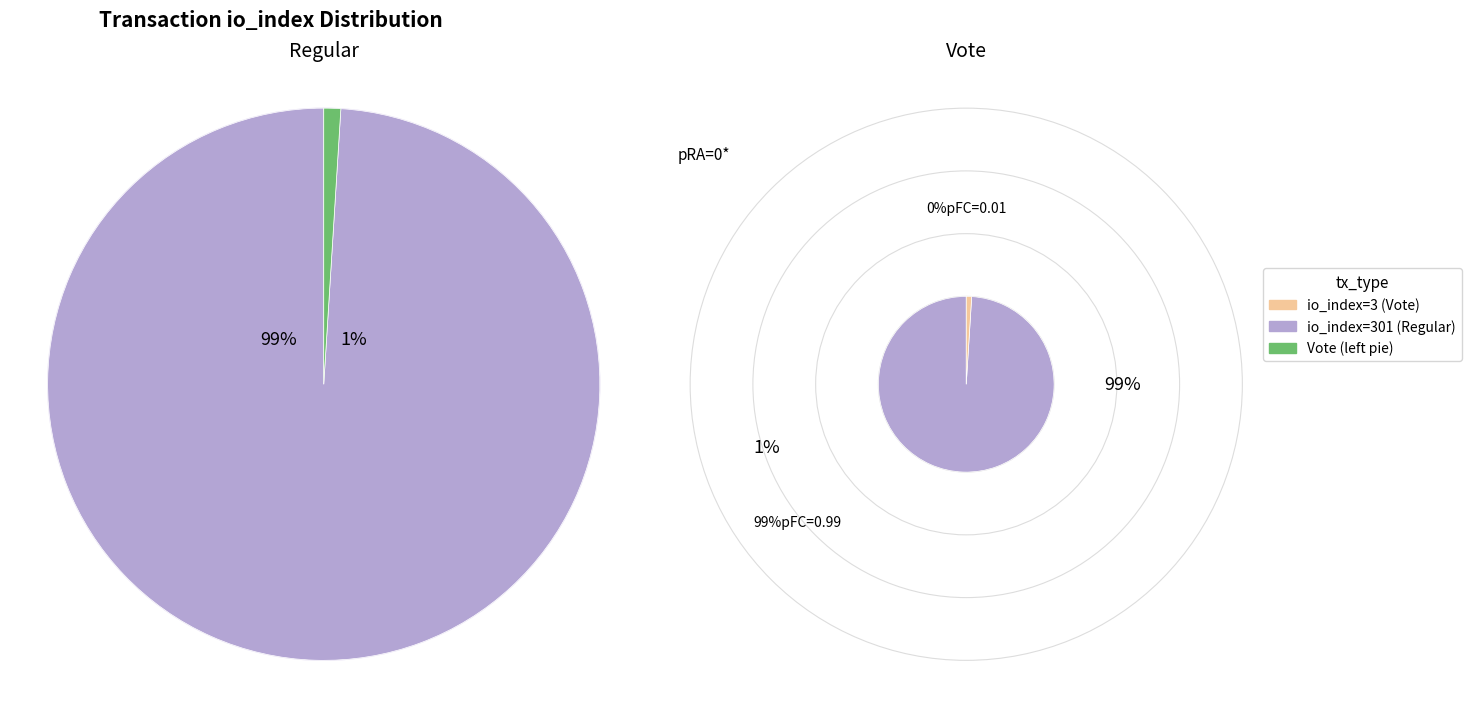

To the nearest percent, what is the combined percentage of io_index and 1?

100%